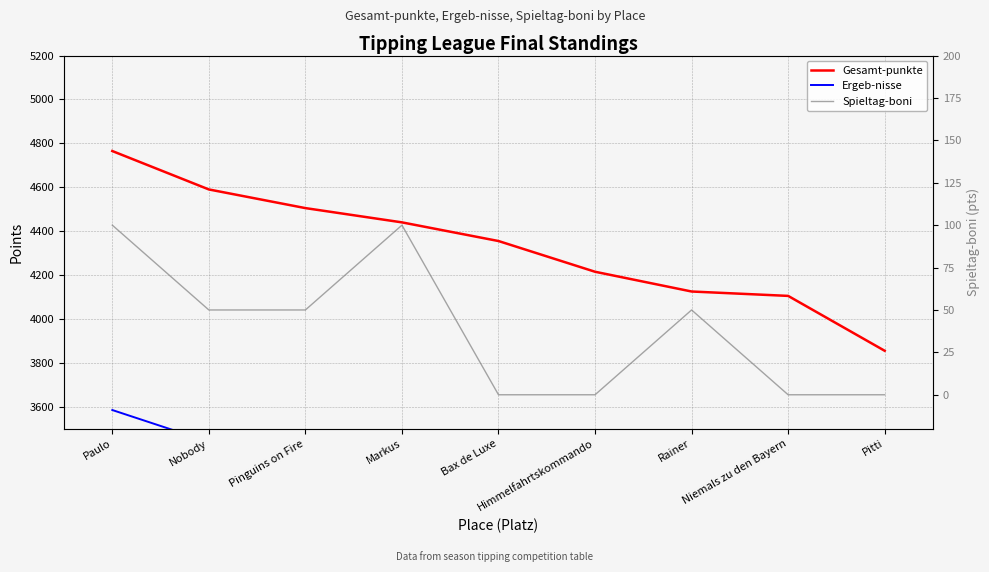

Between Rainer and Markus, which is larger?

Markus